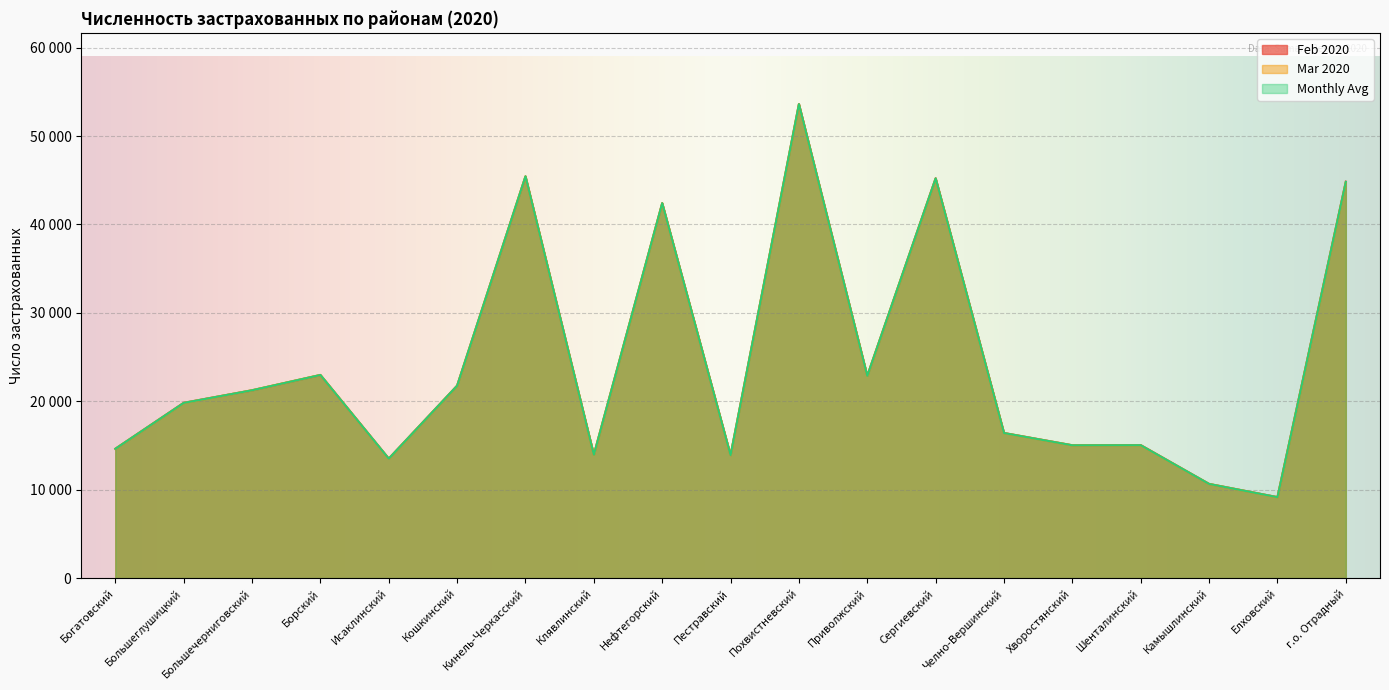

At which label does Mar 2020 reach its peak?

Похвистневский